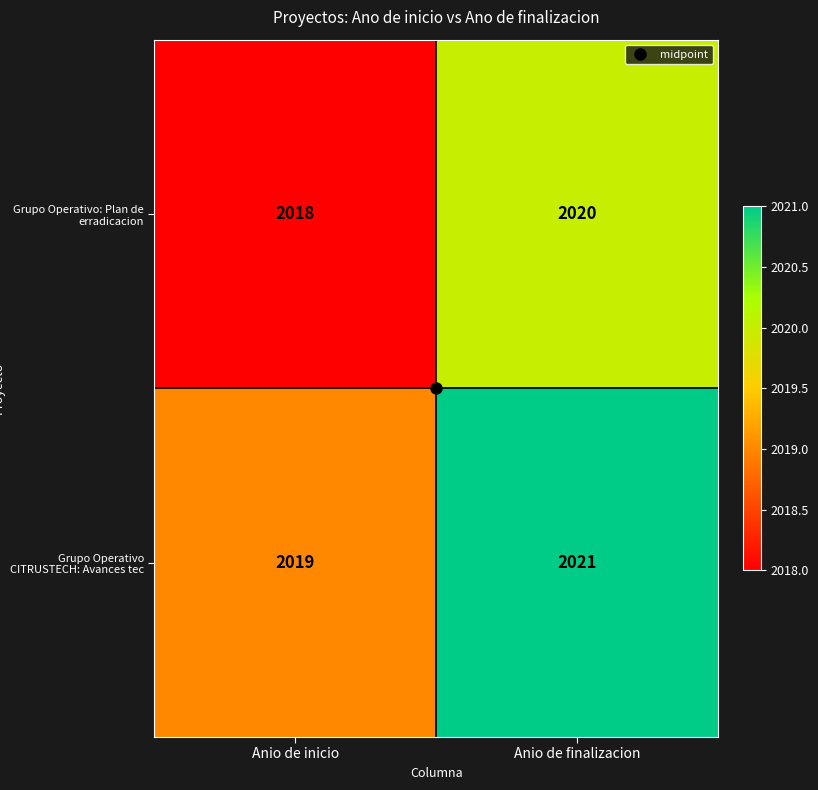

What is the average value of the Grupo Operativo: Plan de erradicacion series?

2019